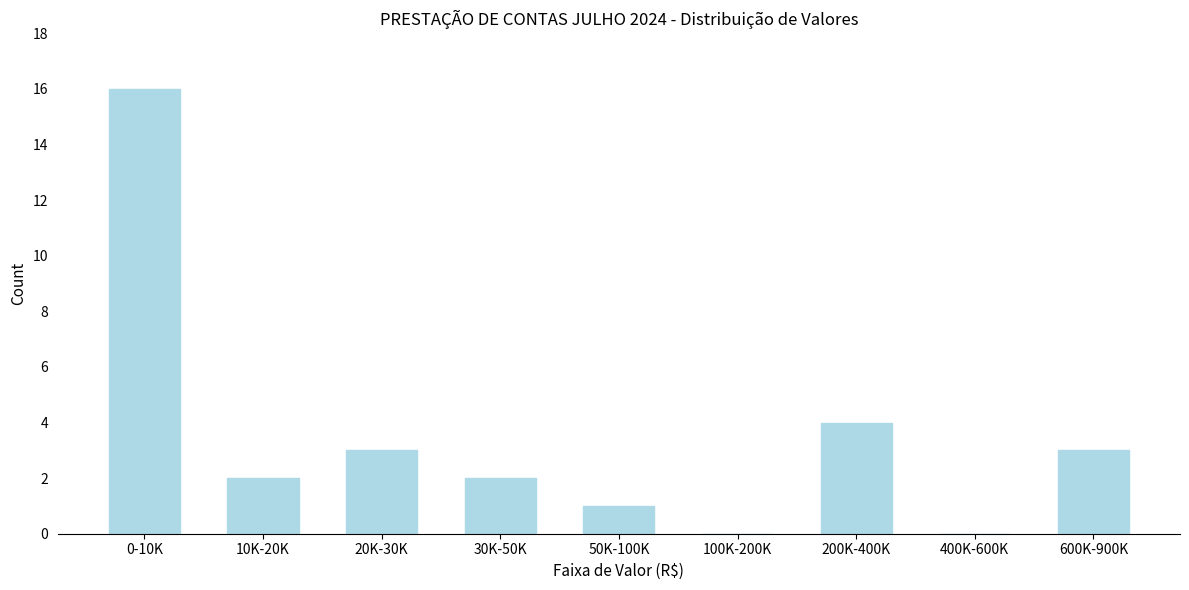

Reading left to right, what are all the values shown in this chart?

0-10K=16	10K-20K=2	20K-30K=3	30K-50K=2	50K-100K=1	100K-200K=0	200K-400K=4	400K-600K=0	600K-900K=3